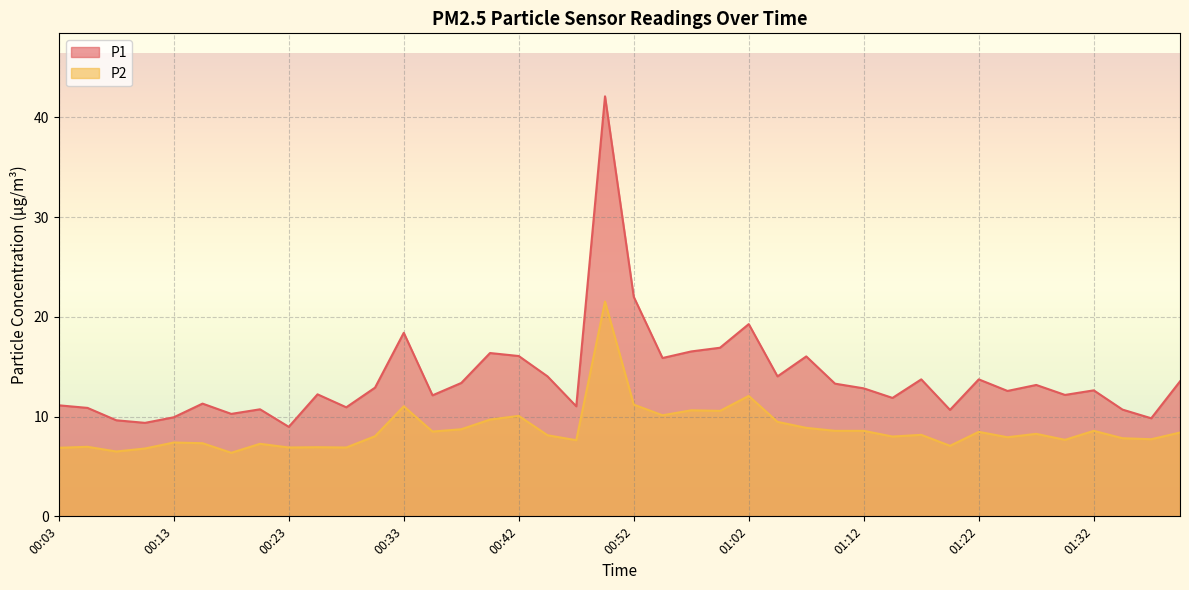

Where is P1 nearest to the value 25?

00:52